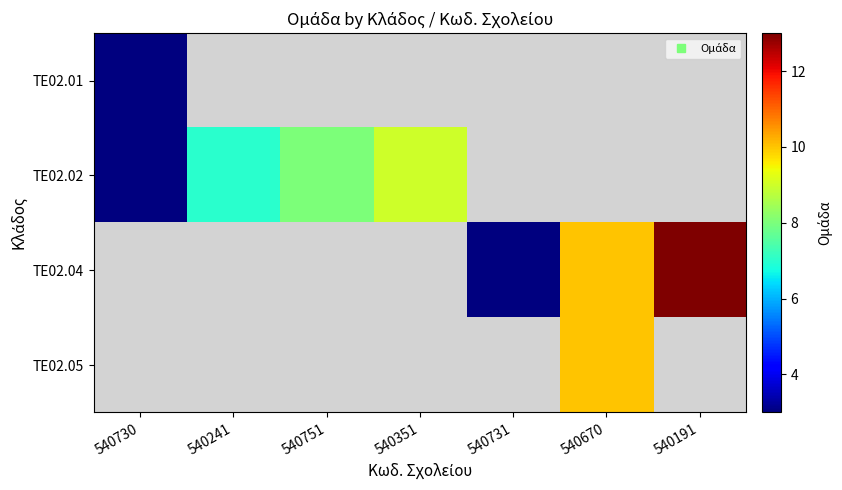

At how many categories does at least one series exceed 6?

5